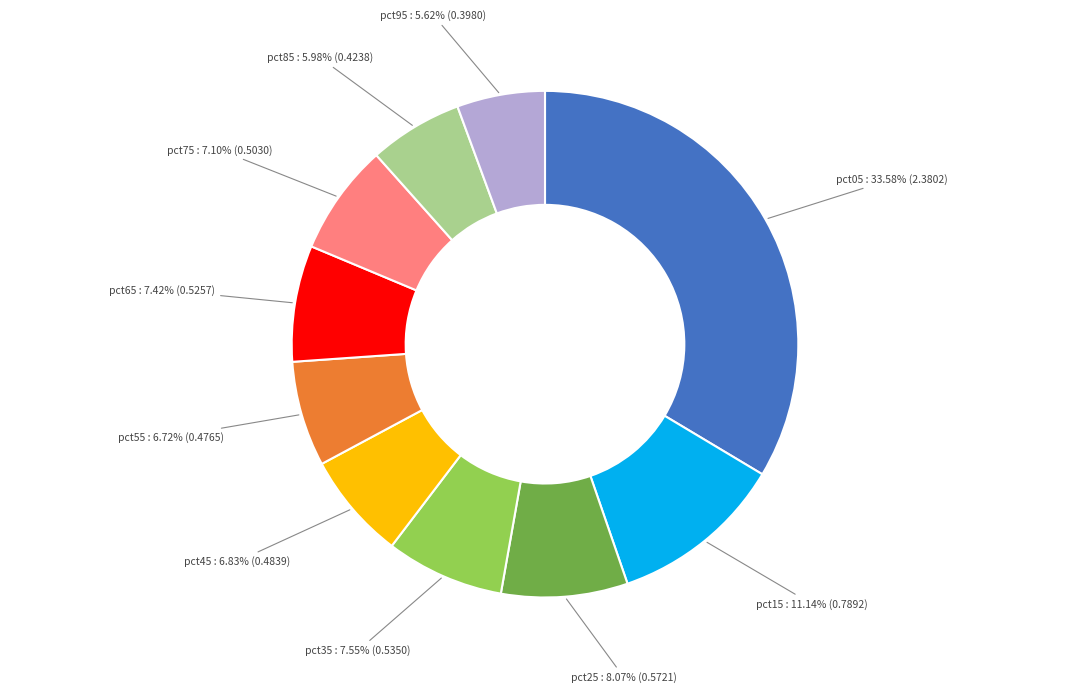

Does any single category account for the majority?

No